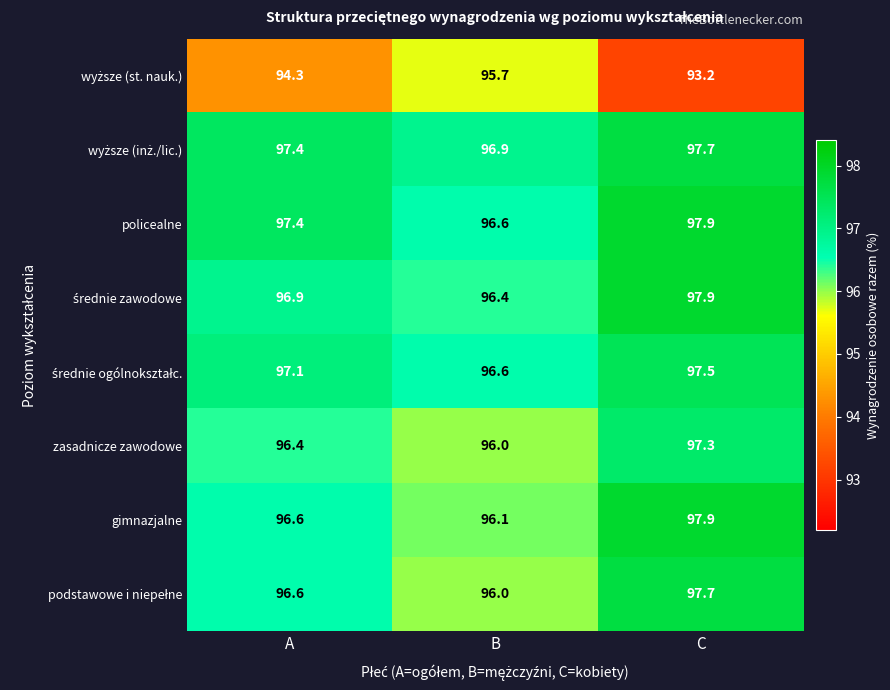

What is the difference between the maximum and minimum values in the policealne series?

1.3